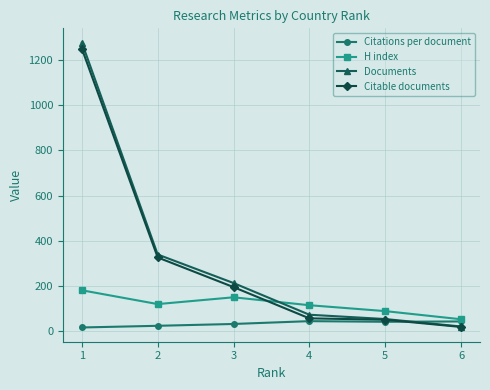

What is the value of the Citations per document point at the 3rd from the left?

33.2